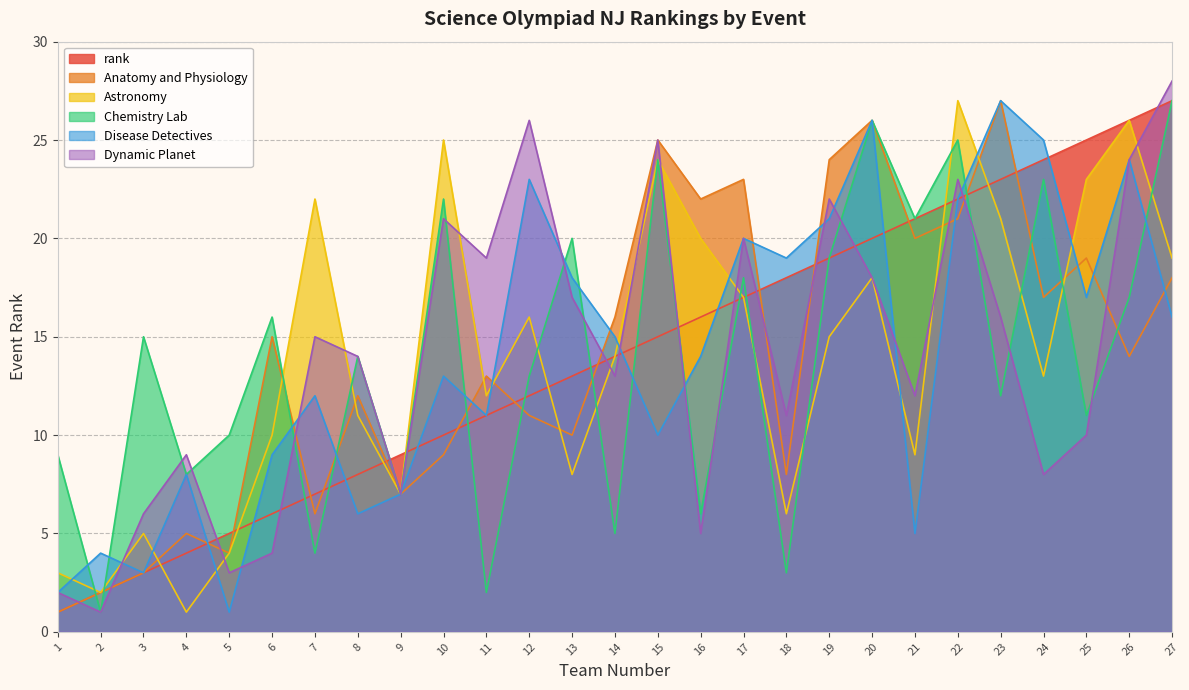

How many times do Anatomy and Physiology and Astronomy cross each other?

9